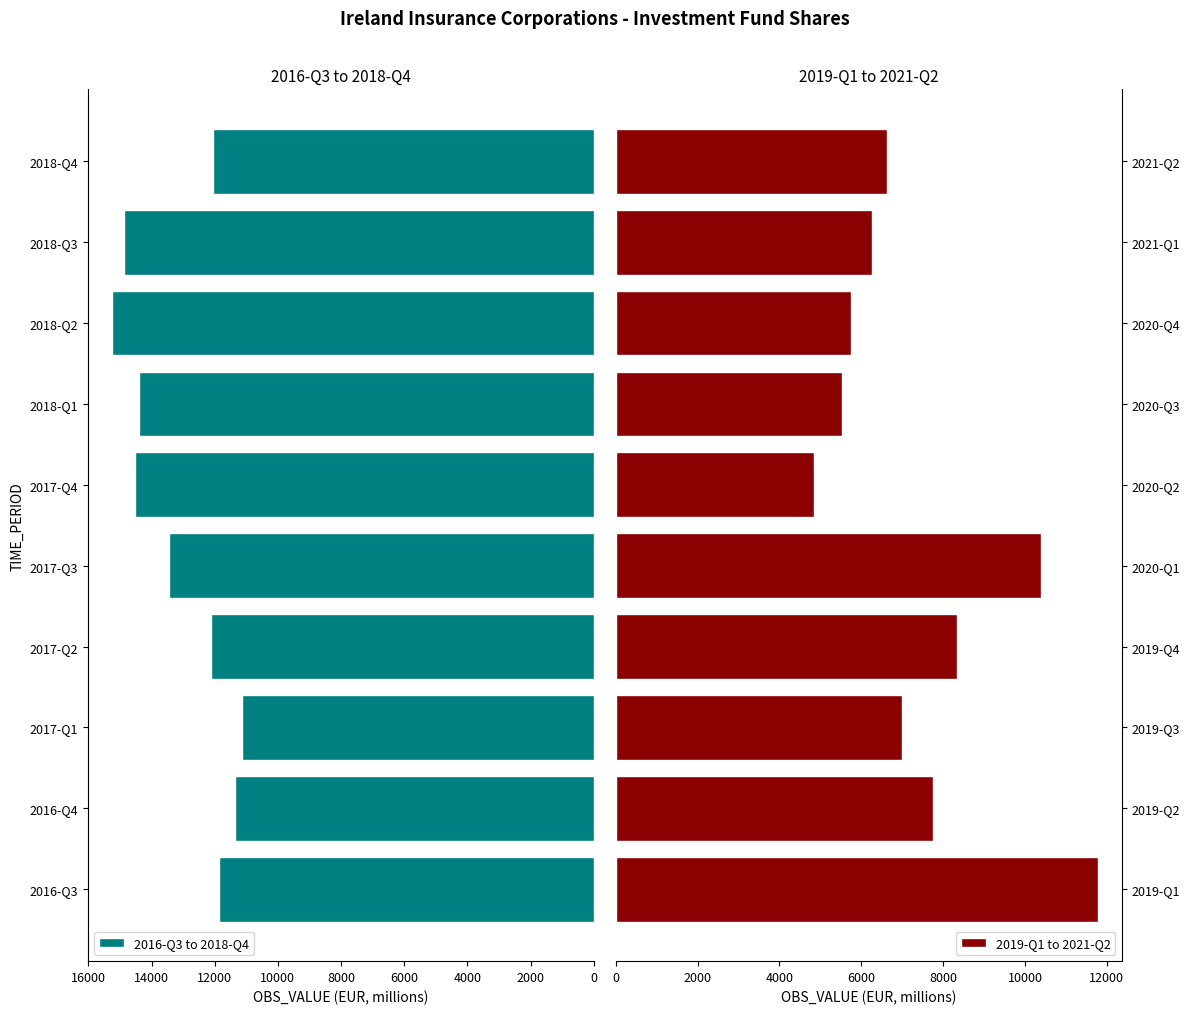

What is the value of the 2016-Q3 to 2018-Q4 bar at the 6th from the left?

14529.7